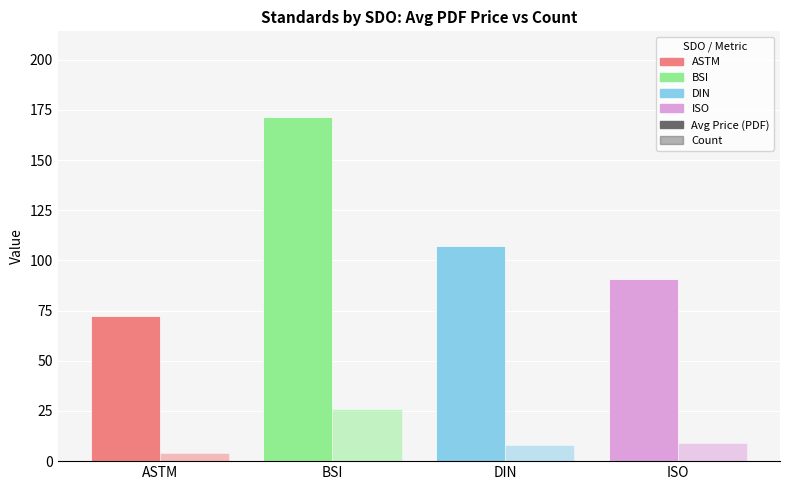

Which series has the largest range (max minus min)?

Avg Price (PDF)